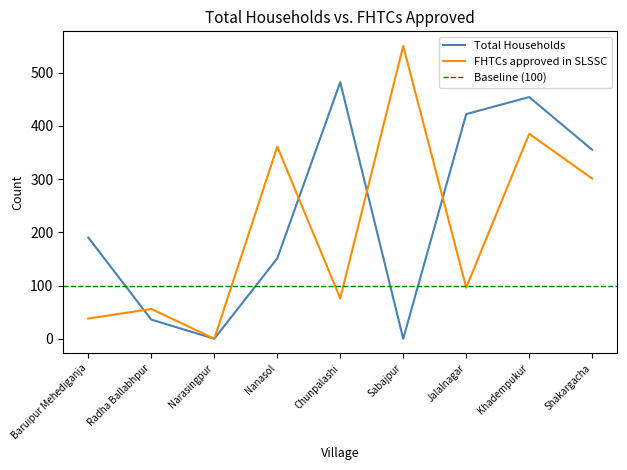

Does the chart display data point markers on the line(s)?

No